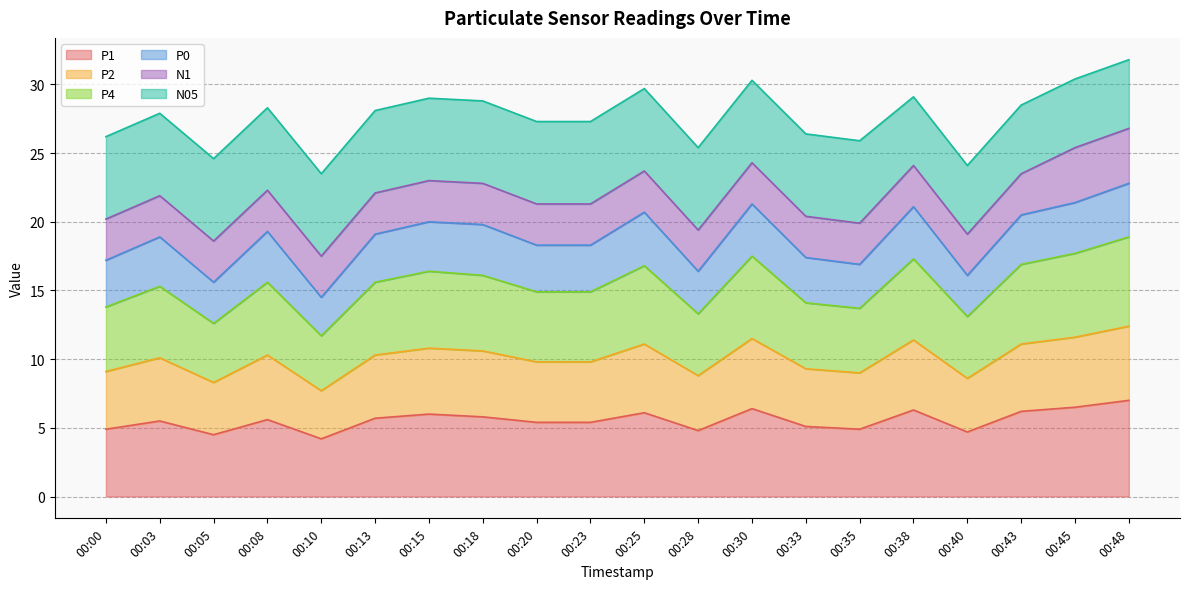

What is the total value across all series at 00:20?

27.3